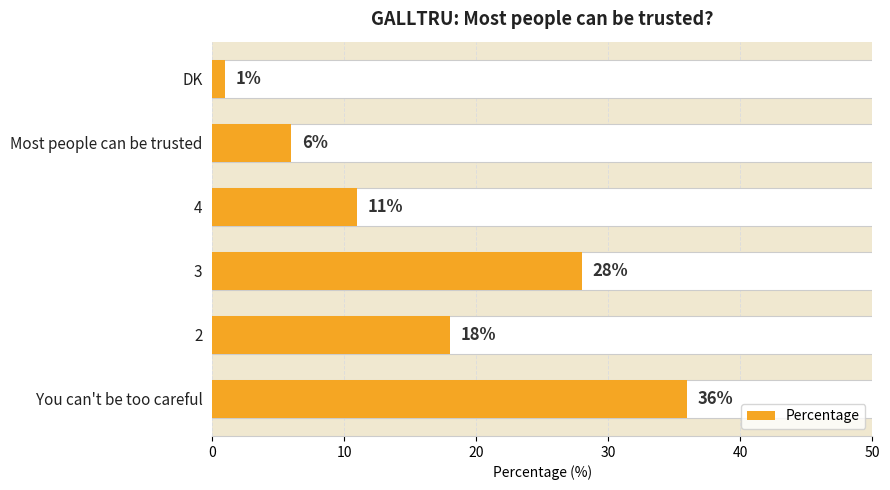

Reading left to right, extract all data points from this chart.

0=36	10=18	20=28	30=11	40=6	50=1